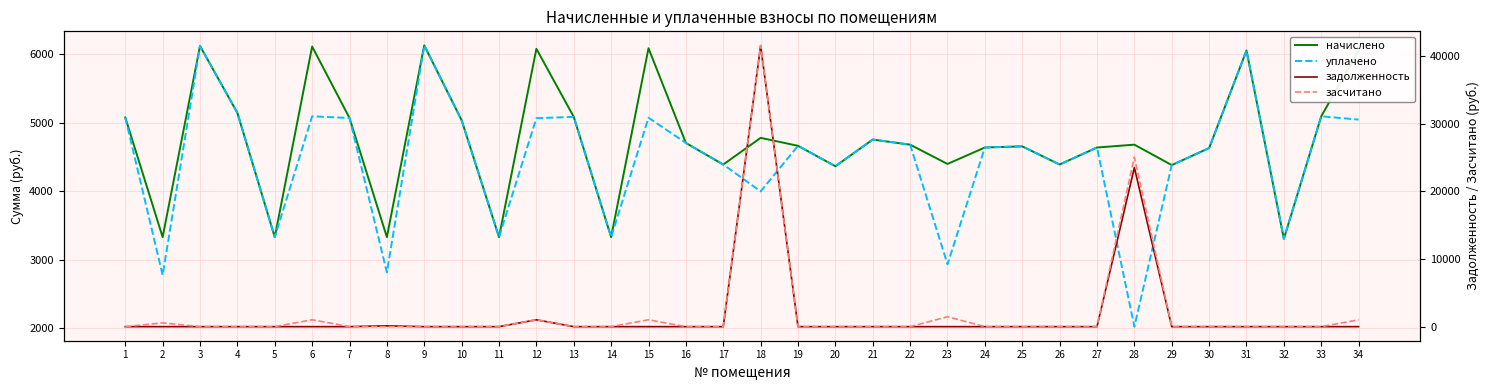

Reading left to right, list all the values displayed in this chart.

начислено: 5075.6	3328.6	6118.9	5141.9	3328.6	6110.6	5067.4	3328.6	6127.2	5034.2	3328.6	6077.5	5083.9	3328.6	6085.8	4703.0	4388.4	4777.6	4661.6	4363.6	4752.7	4678.2	4396.7	4636.8	4653.4	4388.4	4636.8	4678.2	4380.1	4628.5	6052.7	3303.7	5092.2	6052.8
уплачено: 5075.6	2773.8	6118.9	5141.9	3328.6	5092.2	5067.4	2813.6	6127.2	5034.2	3328.6	5064.6	5083.9	3328.6	5071.5	4703.0	4388.4	3995.8	4661.6	4363.6	4752.7	4678.2	2931.1	4636.8	4653.4	4388.4	4636.8	2021.7	4380.1	4628.5	6052.7	3303.7	5092.2	5044.0
задолженность: 0.0	0.0	0.0	0.0	0.0	0.0	0.0	120.2	0.0	0.0	0.0	1012.9	0.0	0.0	0.0	0.0	0.0	41494.3	0.0	0.0	0.0	0.0	0.0	0.0	0.0	0.0	0.0	23504.3	0.0	0.0	0.0	0.0	0.0	0.0
засчитано: 0.0	554.8	0.0	0.0	0.0	1018.4	0.0	0.0	0.0	0.0	0.0	1012.9	0.0	0.0	1014.3	0.0	0.0	41550.2	0.0	0.0	0.0	0.0	1465.6	0.0	0.0	0.0	0.0	25034.7	0.0	0.0	0.0	0.0	0.0	1008.8